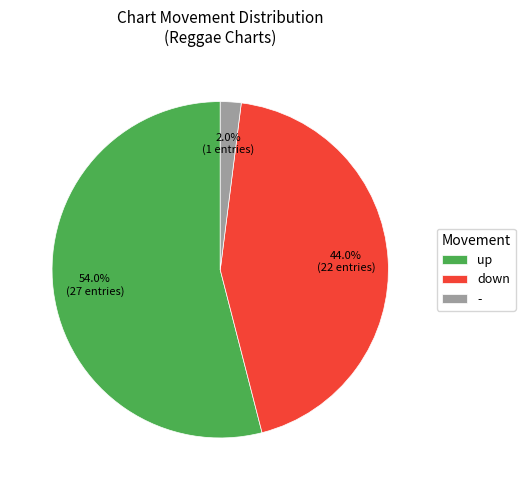

To the nearest percent, what is the difference between the largest and smallest slice percentages?

52%